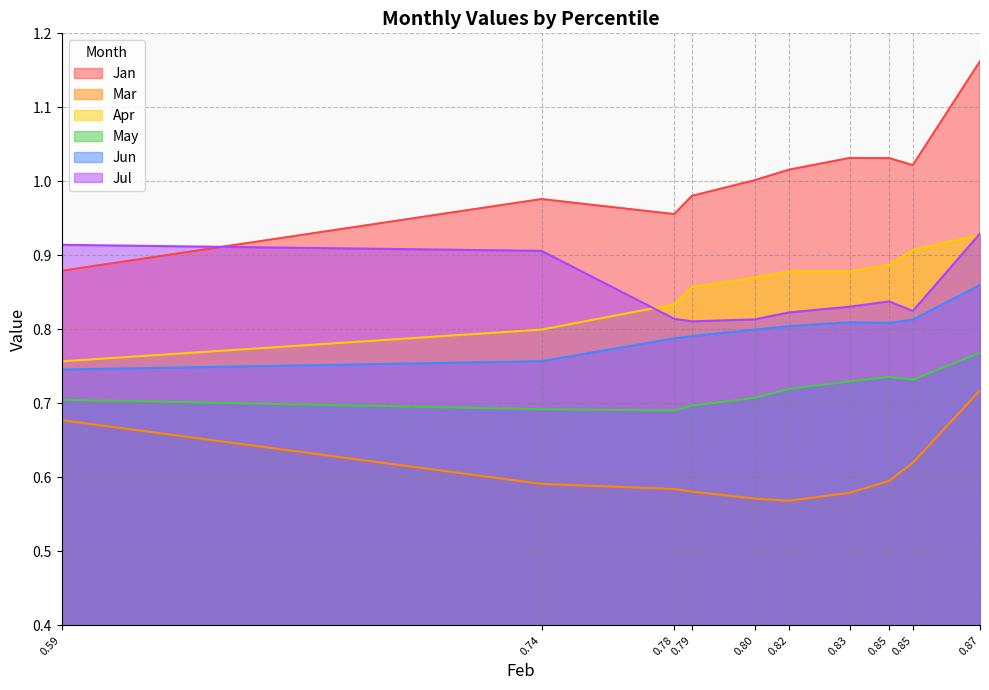

Rank the categories by Mar value from highest to lowest.

0.87, 0.59, 0.85, 0.85, 0.74, 0.78, 0.79, 0.83, 0.80, 0.82